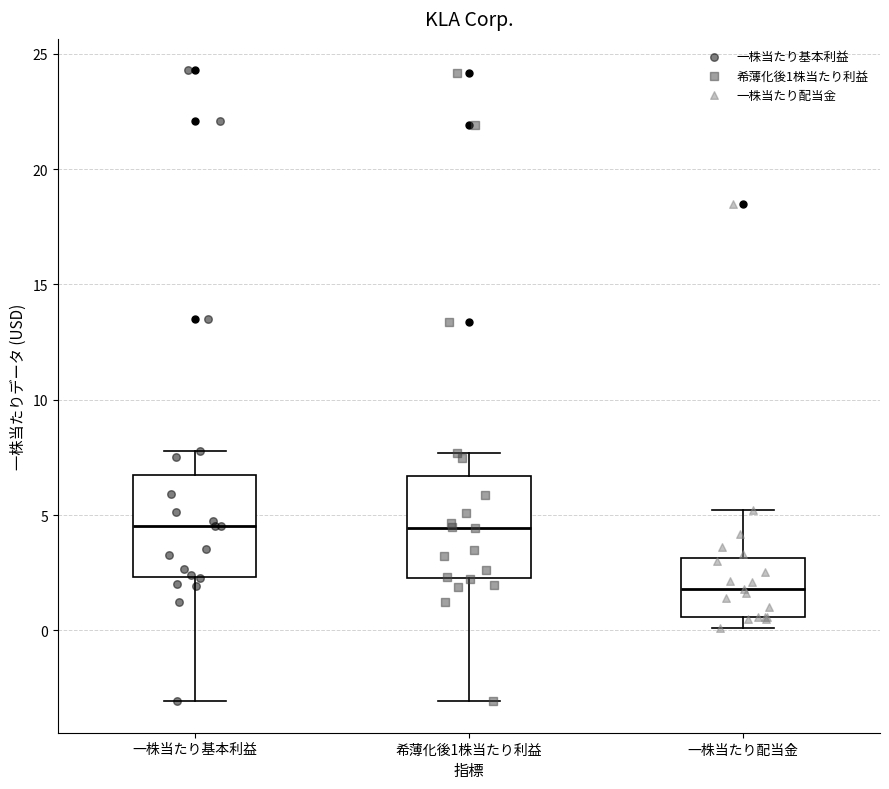

Where is the lower edge of the box for 一株当たり配当金 on the y-axis? The values are not printed on the chart, so give them approximately, as read against the axis.

0.5